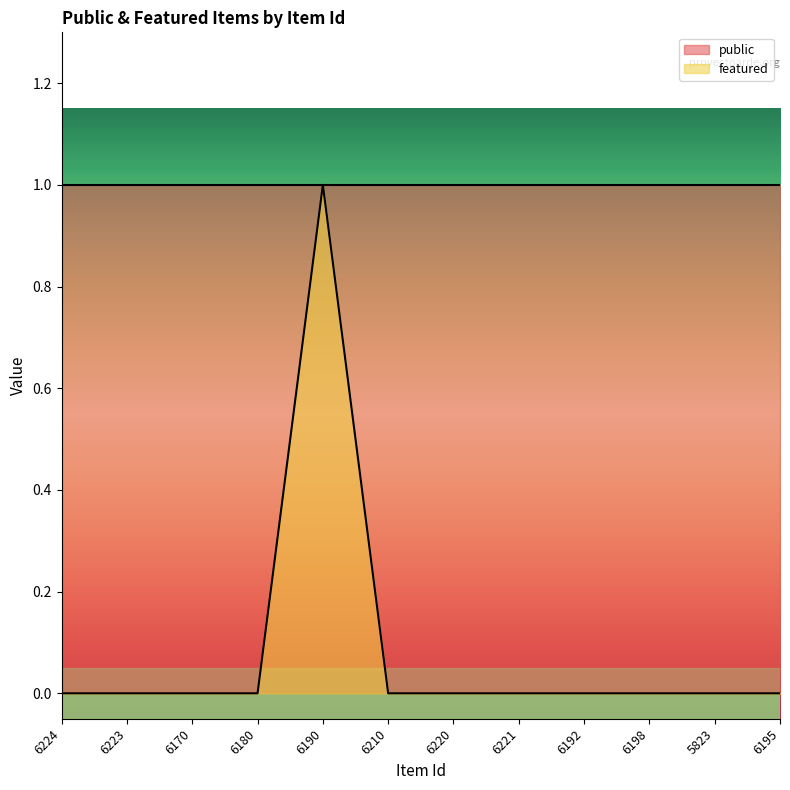

Is it true that the value at 6198 is 0?

True